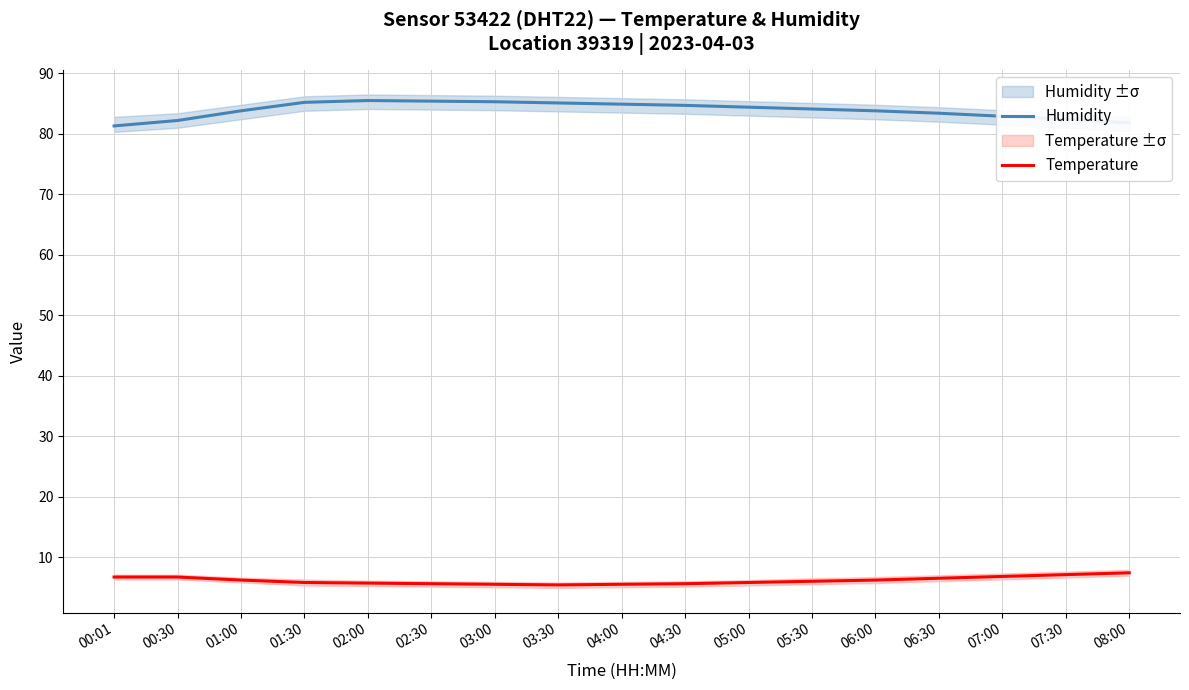

Which series has the largest total across all categories?

Humidity